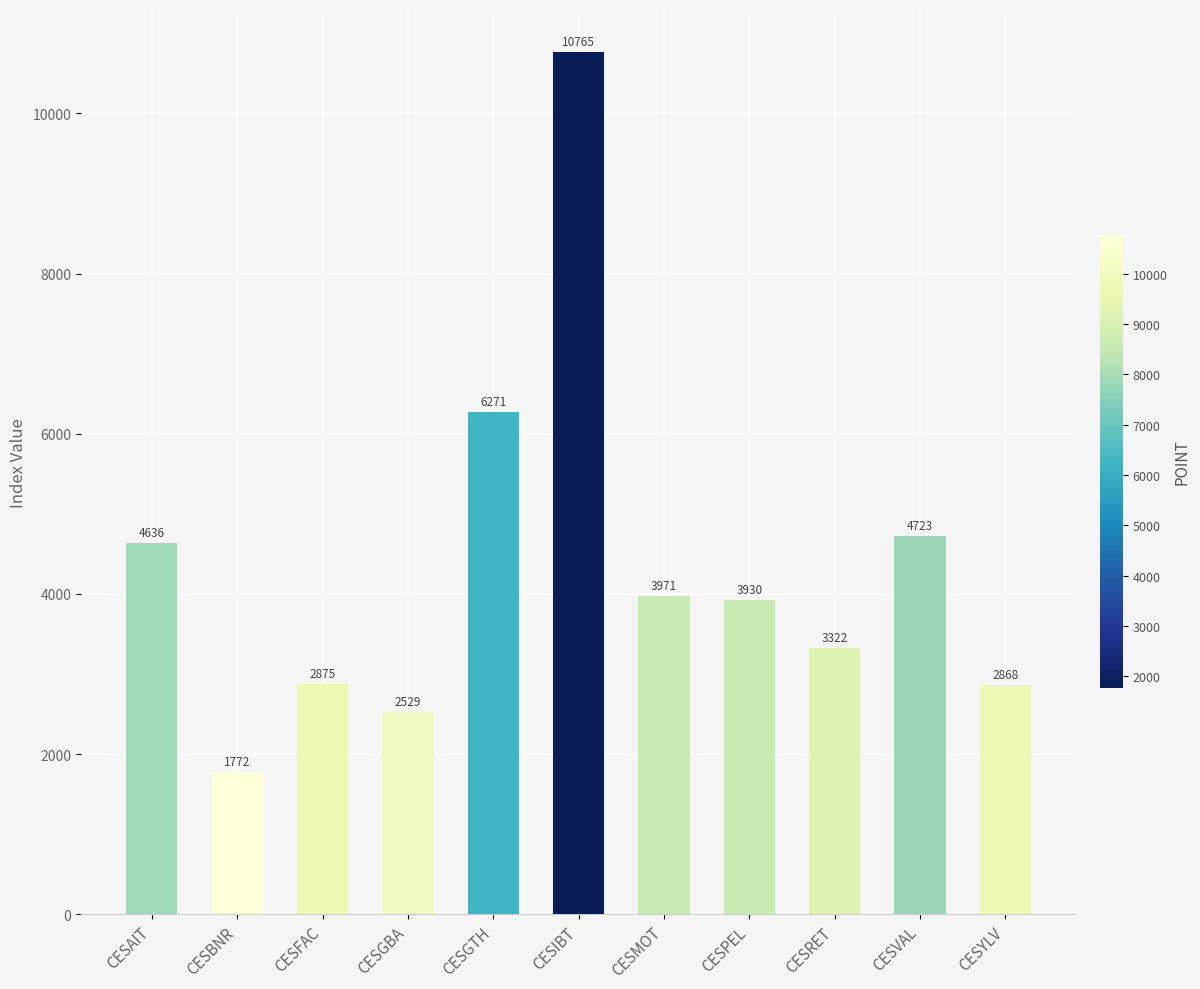

How many categories are shown in the chart?

11